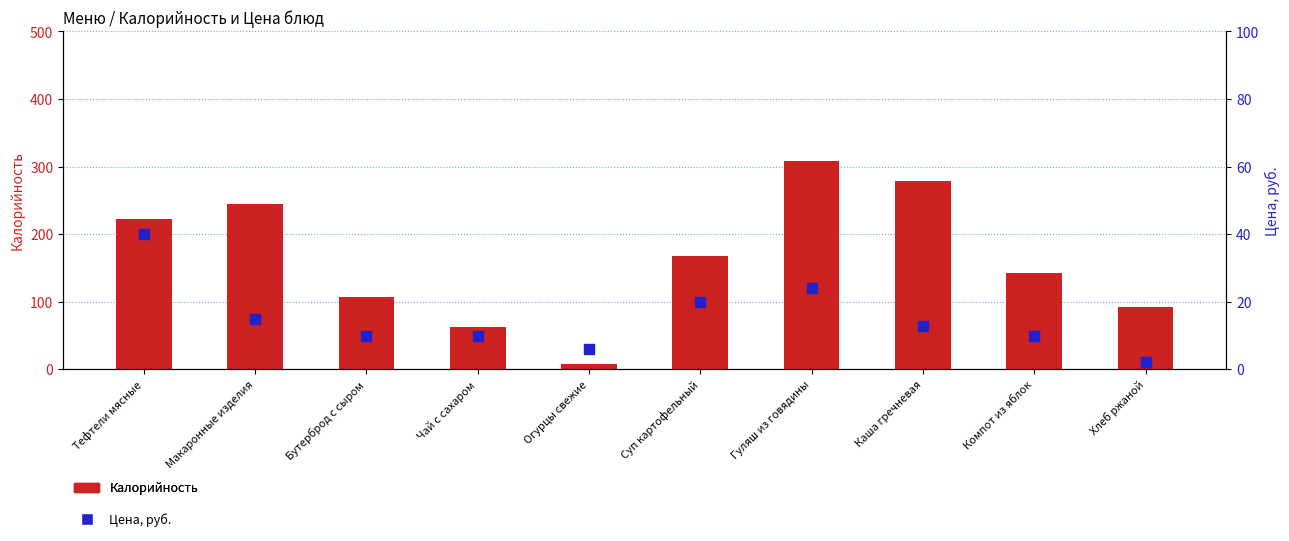

What is the total value across all series at Гуляш из говядины?

333.0